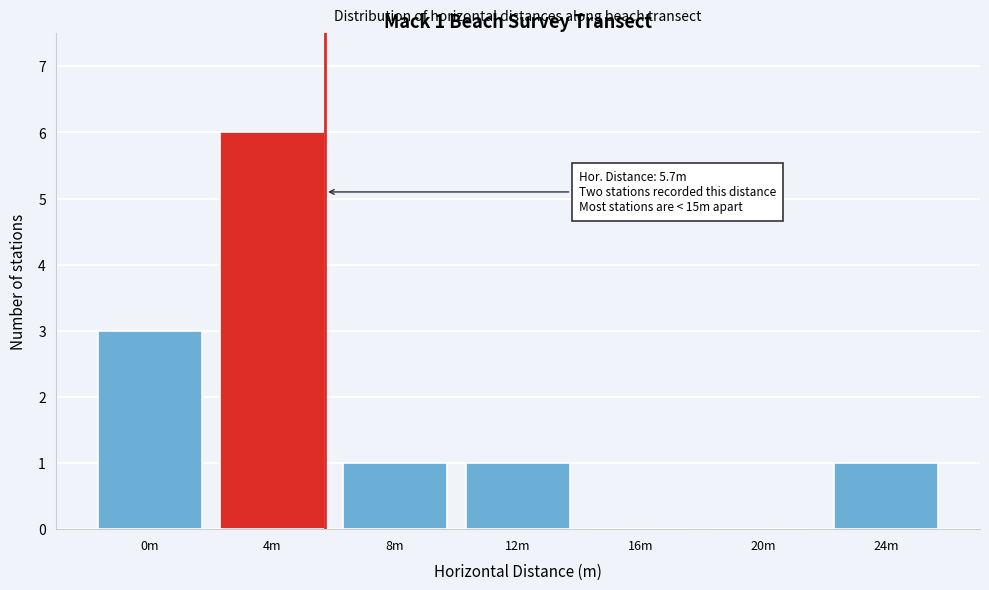

Reading left to right, what are all the values shown in this chart?

0m=3	4m=6	8m=1	12m=1	16m=0	20m=0	24m=1